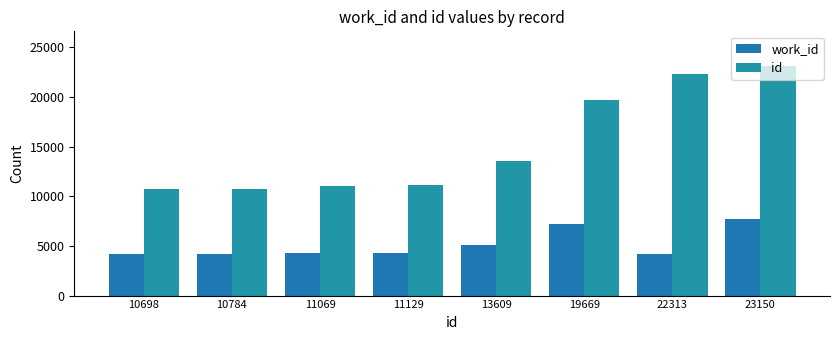

What is the difference between the work_id values at 10784 and 11069?

86